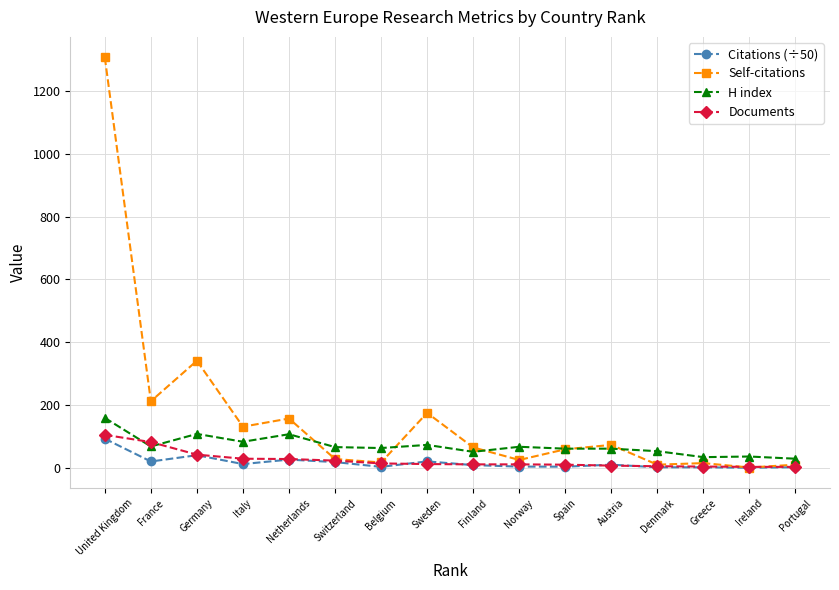

How many values in the Documents series are below 12?

8